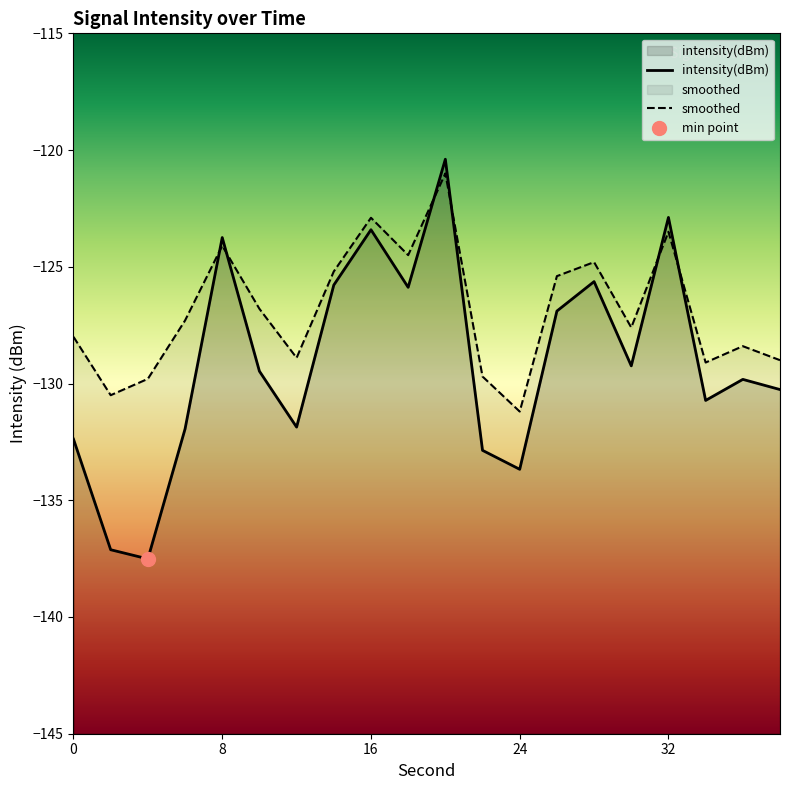

Which series has the largest total across all categories?

smoothed